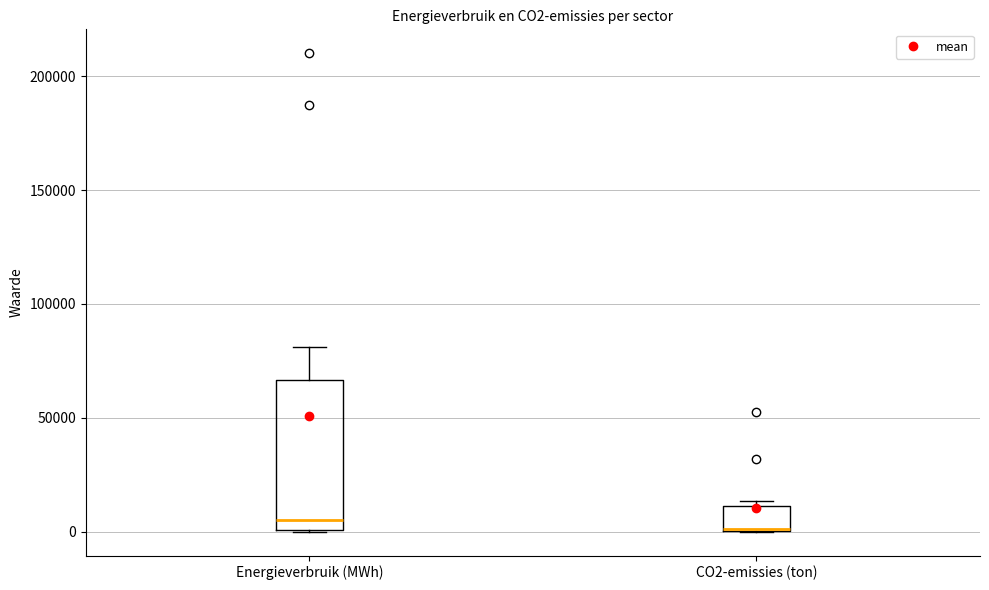

Reading left to right, read every box against the y-axis: the position of its median line, the range the box covers, and the ends of its whiskers. The values are not printed on the chart, so give them approximately, as read against the axis.

Energieverbruik (MWh): median 5000, box 0 to 65000, whiskers 0 to 80000
CO2-emissies (ton): median 0 (drawn on the box's lower edge), box 0 to 10000, whiskers 0 to 15000